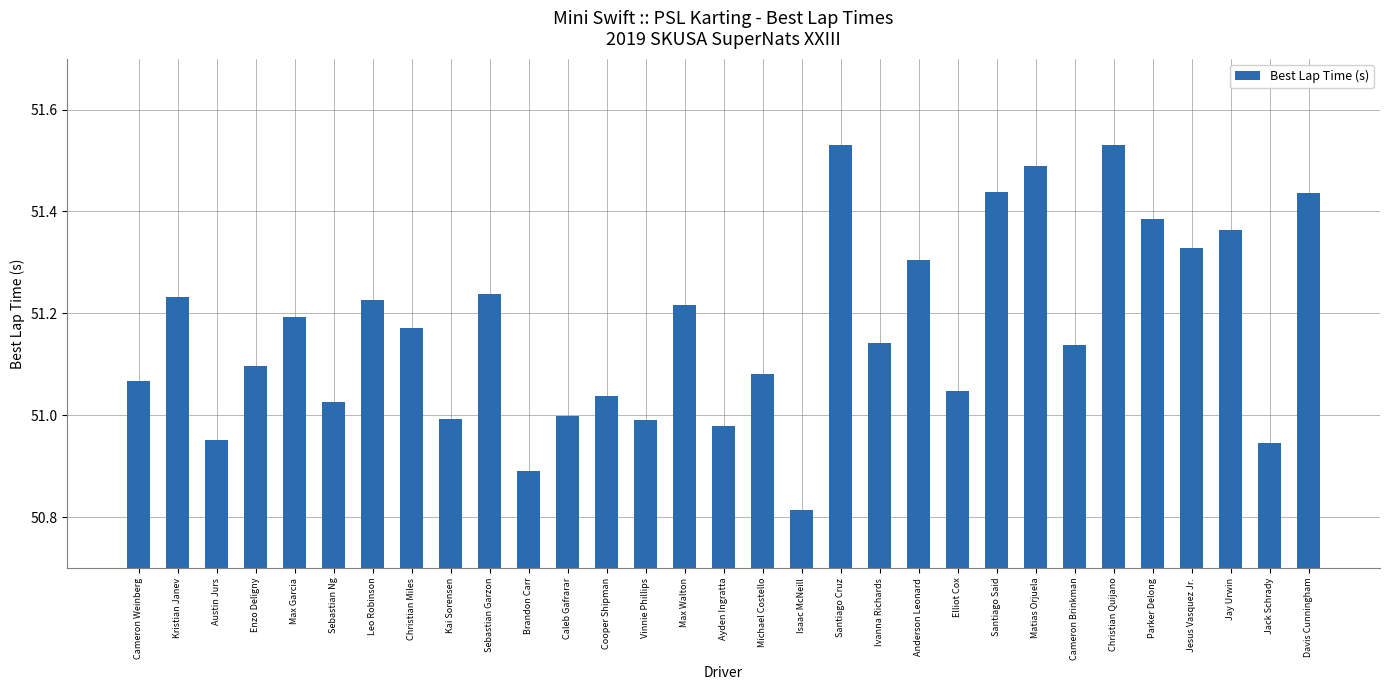

Which label corresponds to the smallest value in the chart?

Isaac McNeill